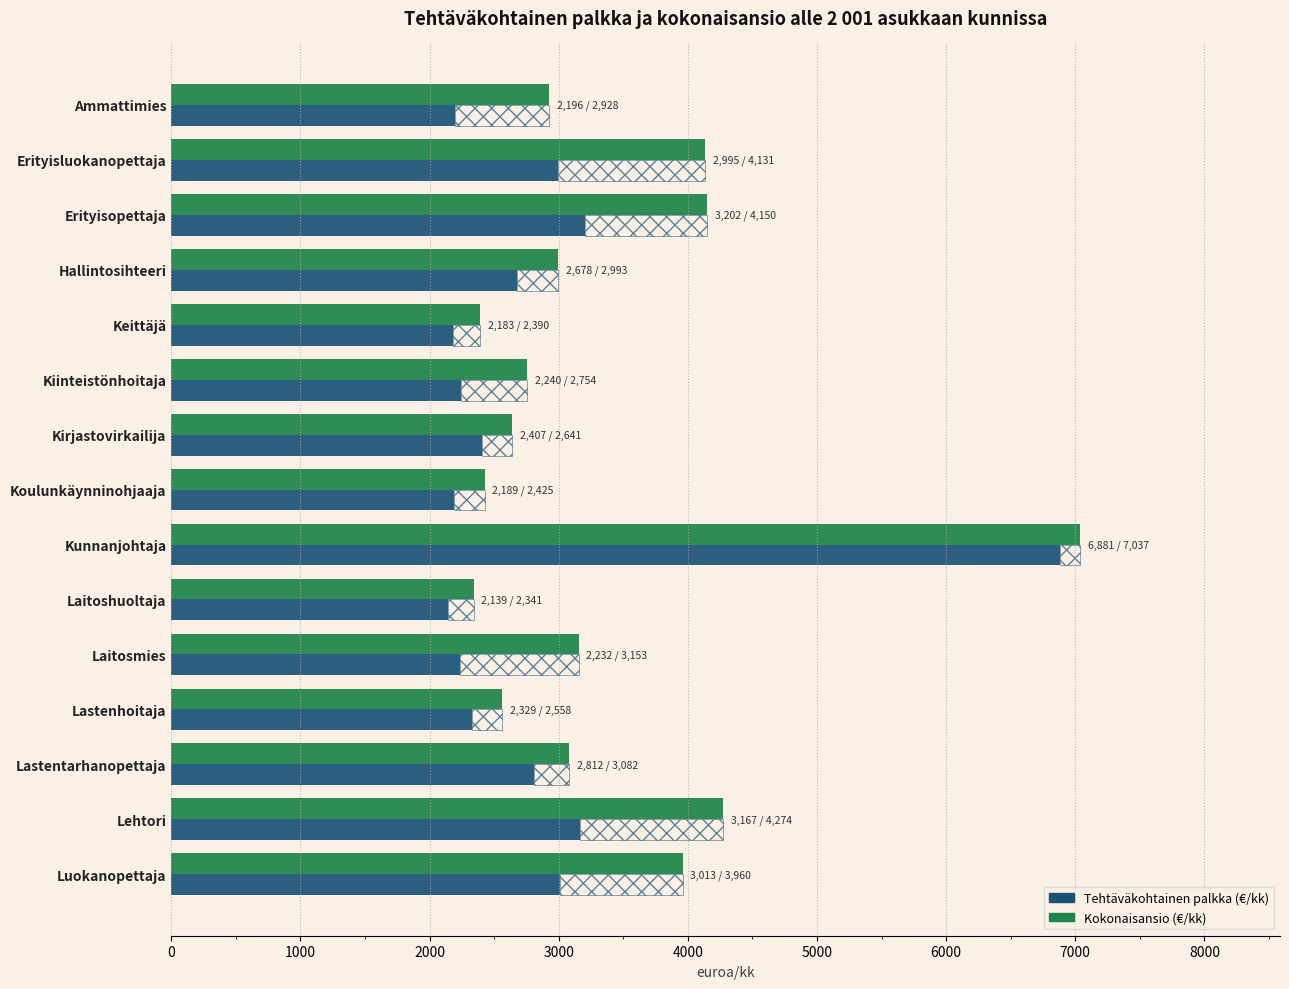

Reading right to left, list all the values displayed in this chart.

Tehtäväkohtainen palkka (€/kk): 3013.3	3166.7	2812.1	2329.0	2232.1	2138.8	6881.1	2189.1	2407.1	2240.1	2182.7	2677.5	3201.6	2995.1	2195.9
Kokonaisansio (€/kk): 3960.1	4273.7	3081.9	2558.5	3153.0	2340.8	7036.9	2424.9	2640.6	2754.3	2390.3	2992.9	4150.2	4131.4	2927.6